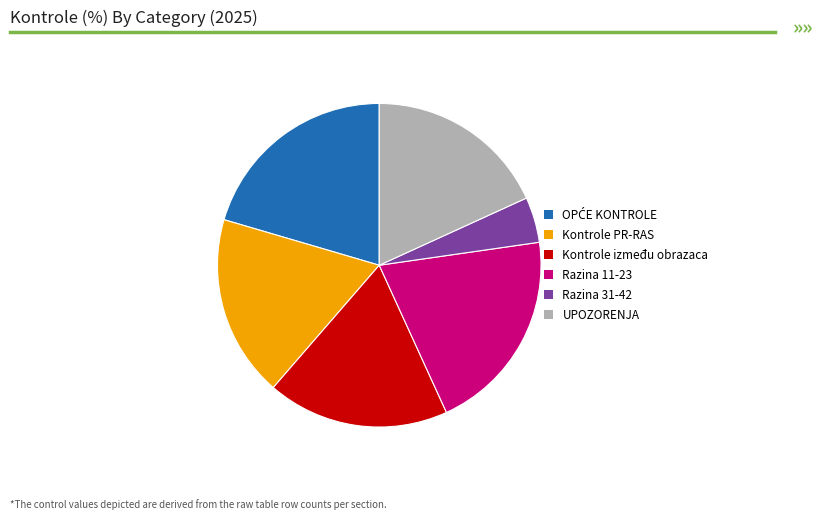

The Razina 11-23 slice represents 20% of the pie. True or false?

True